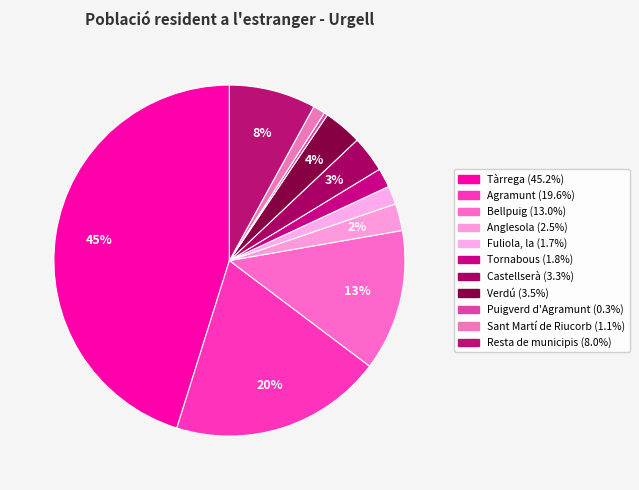

Rank the categories by value from highest to lowest.

Tàrrega, Agramunt, Bellpuig, Resta de municipis, Verdú, Castellserà, Anglesola, Tornabous, Fuliola, la, Sant Martí de Riucorb, Puigverd d'Agramunt